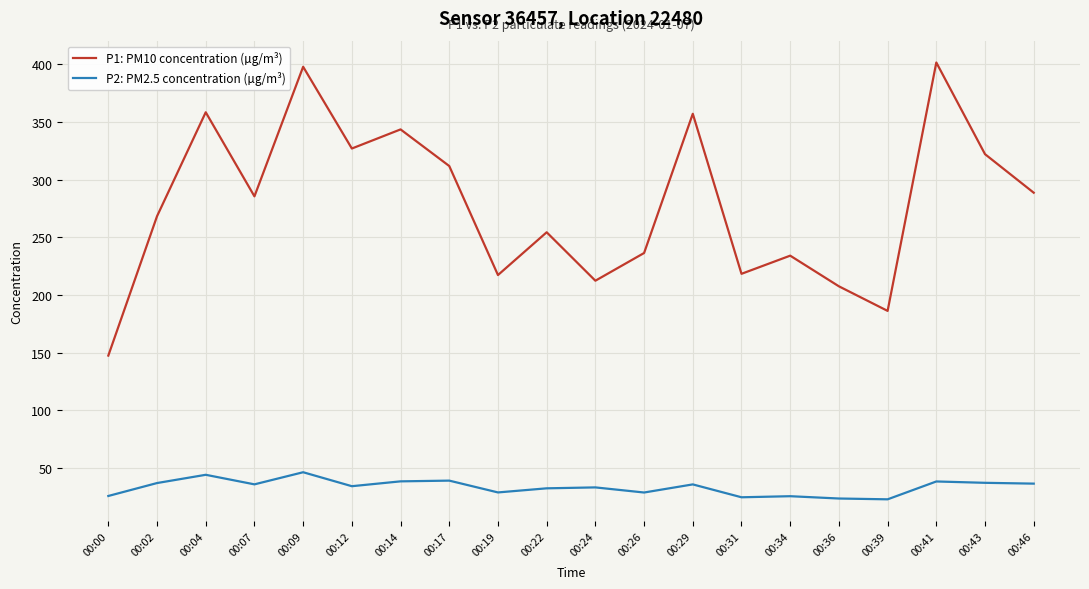

At 00:26, list the series in order from smallest to largest.

P2: PM2.5 concentration (µg/m³), P1: PM10 concentration (µg/m³)